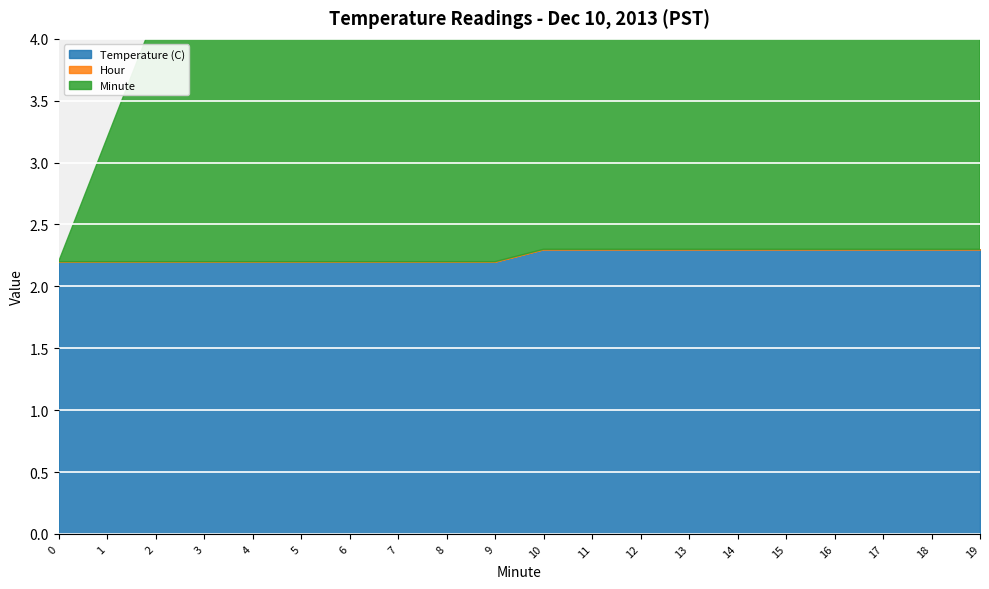

At which category is the sum across all series the highest?

19